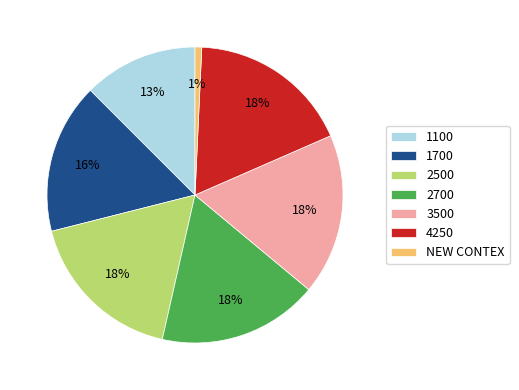

Which slice is the smallest?

NEW CONTEX